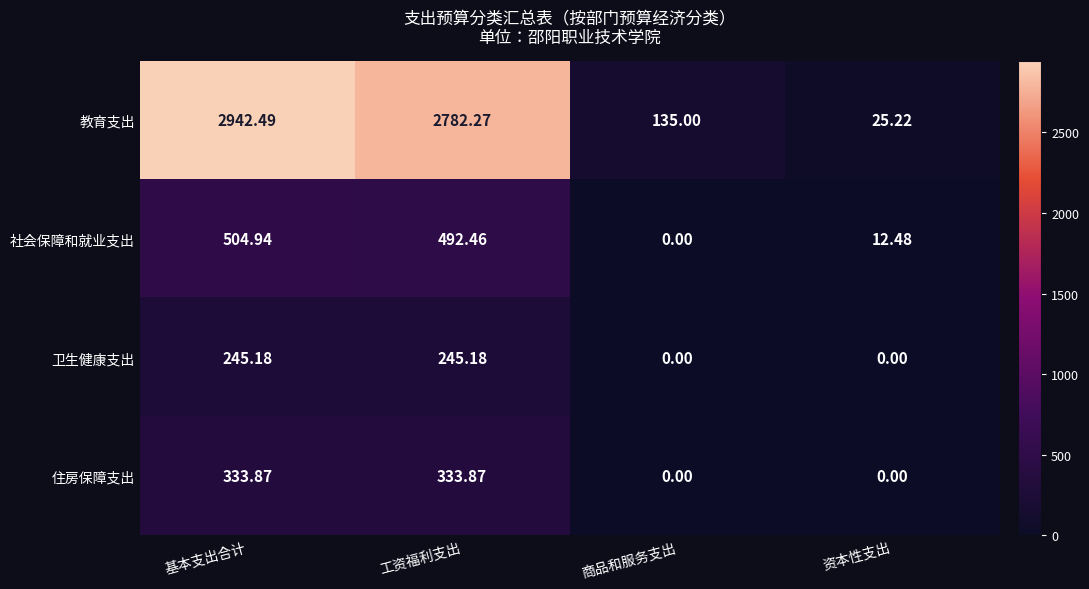

Which series changed the most between 基本支出合计 and 商品和服务支出?

教育支出